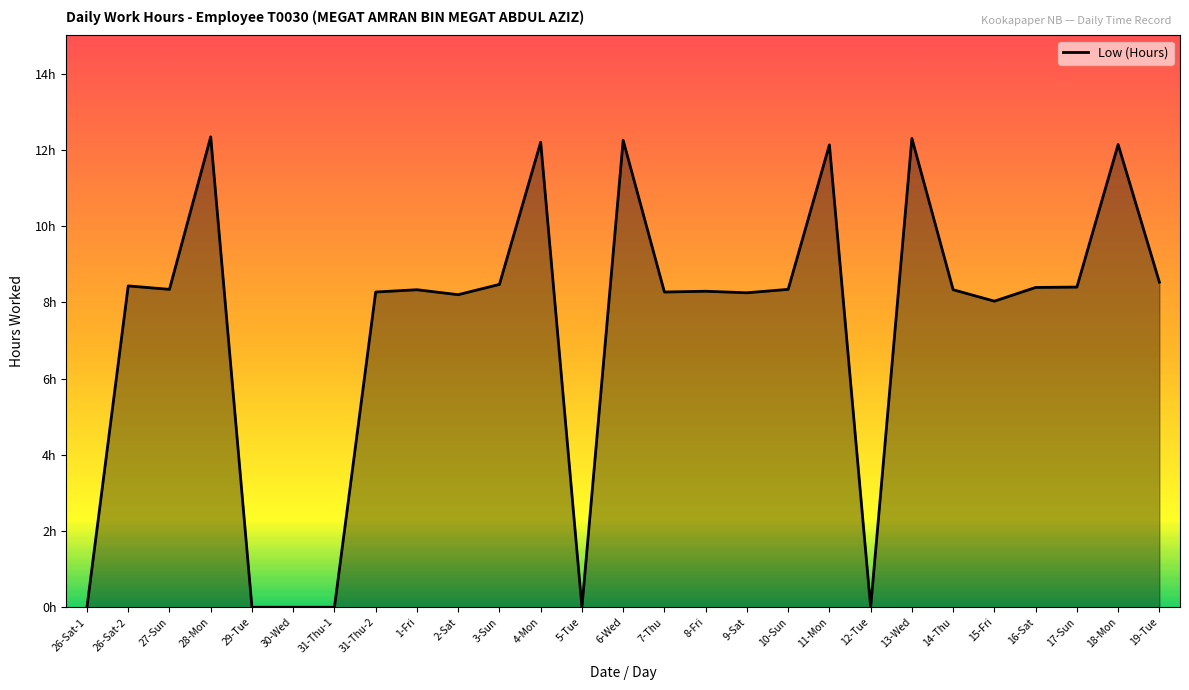

What position from the left is 27-Sun?

3